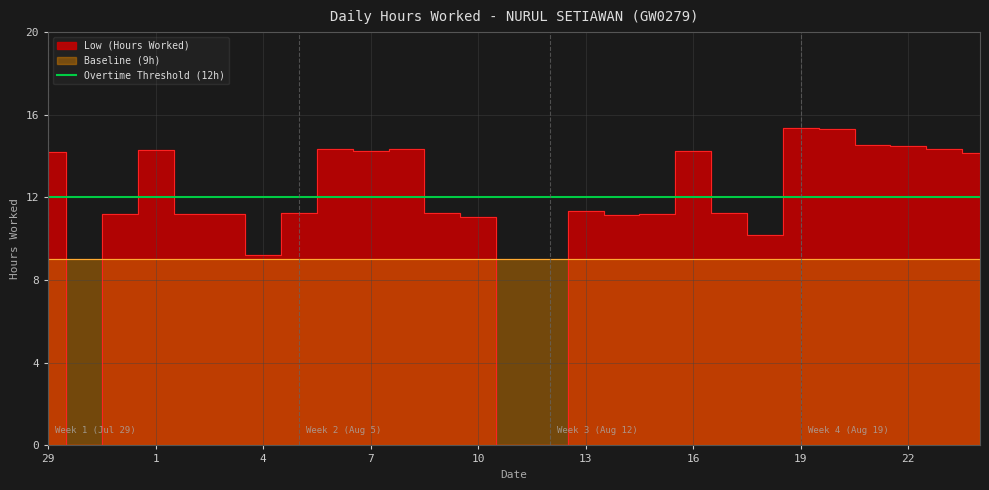

True or false: Overtime Threshold has more than 0 interior local peaks.

False